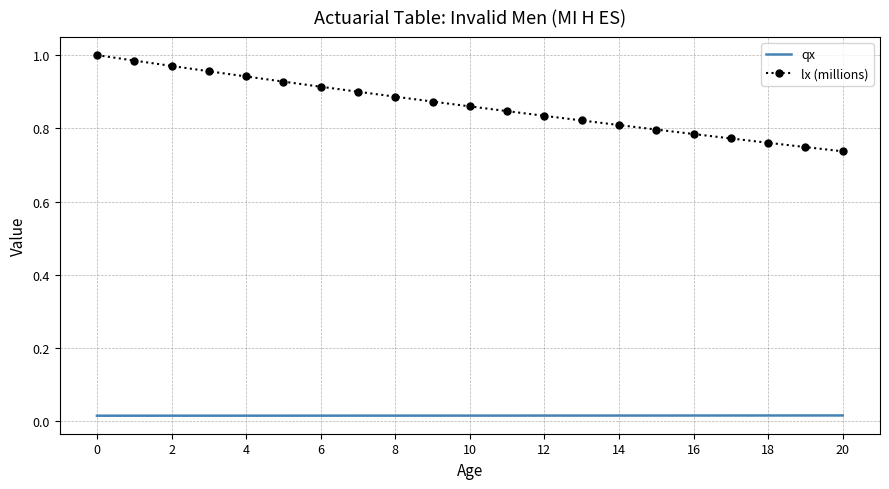

Which series has the largest range (max minus min)?

lx (millions)